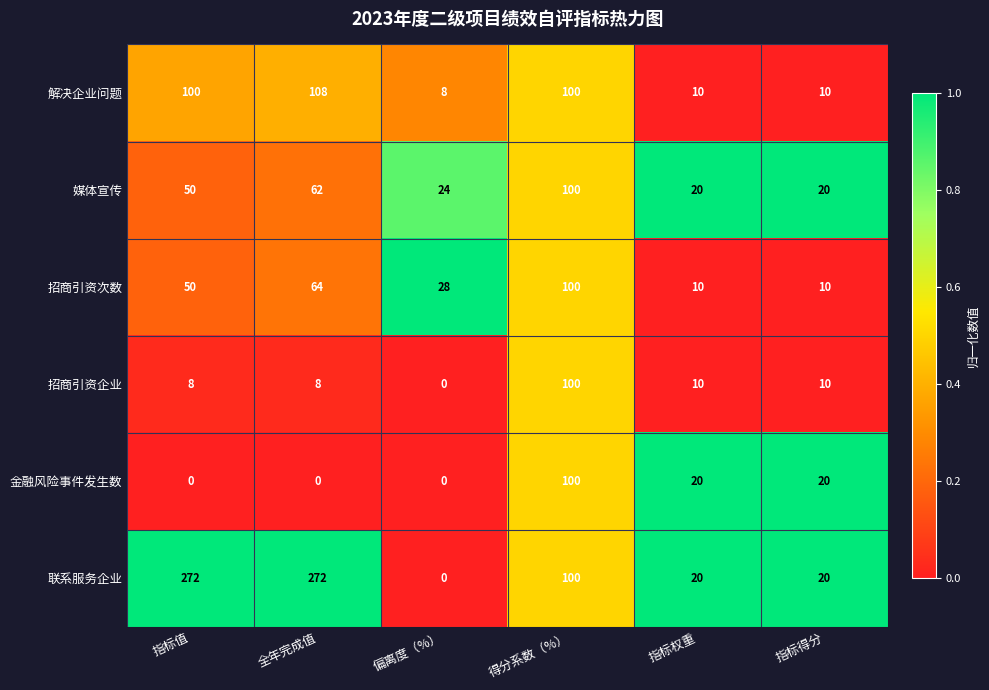

What is the total value across all series at 得分系数（%）?

600